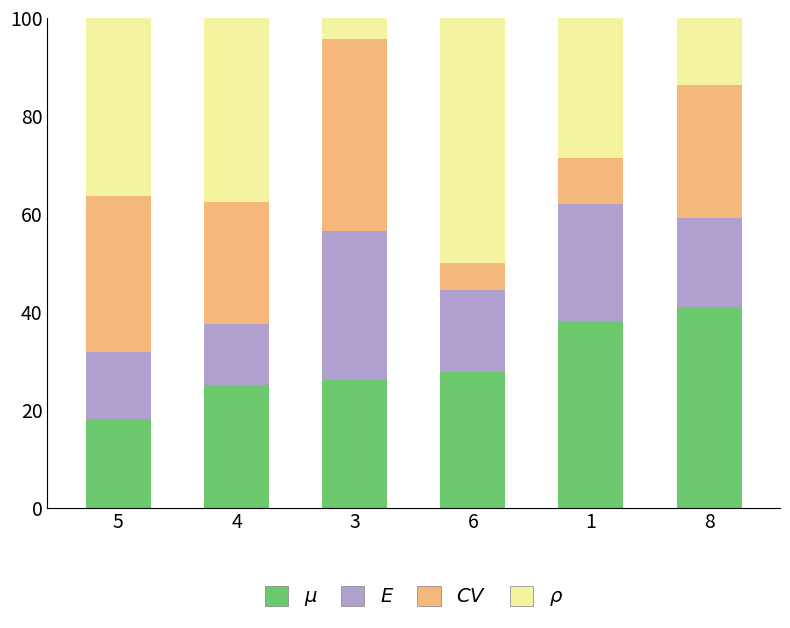

How many distinct data groups are displayed?

4